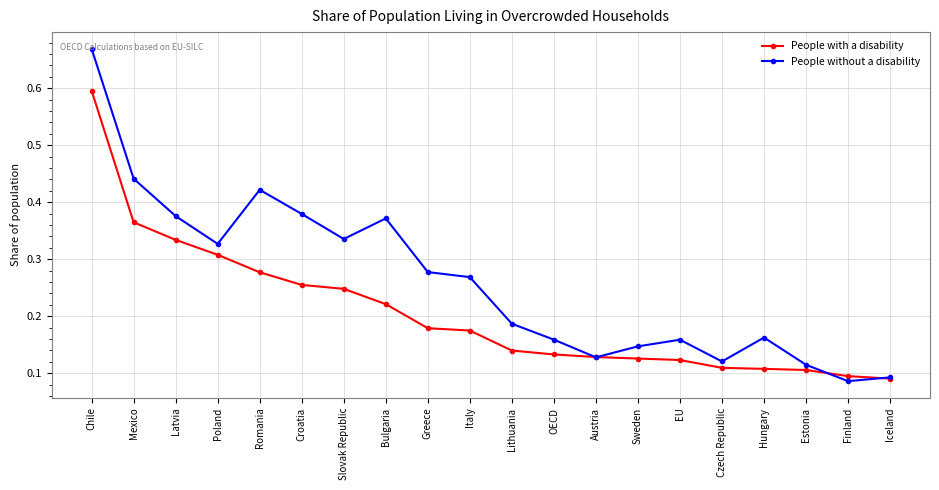

What is the label of the 17th point from the left?

Hungary